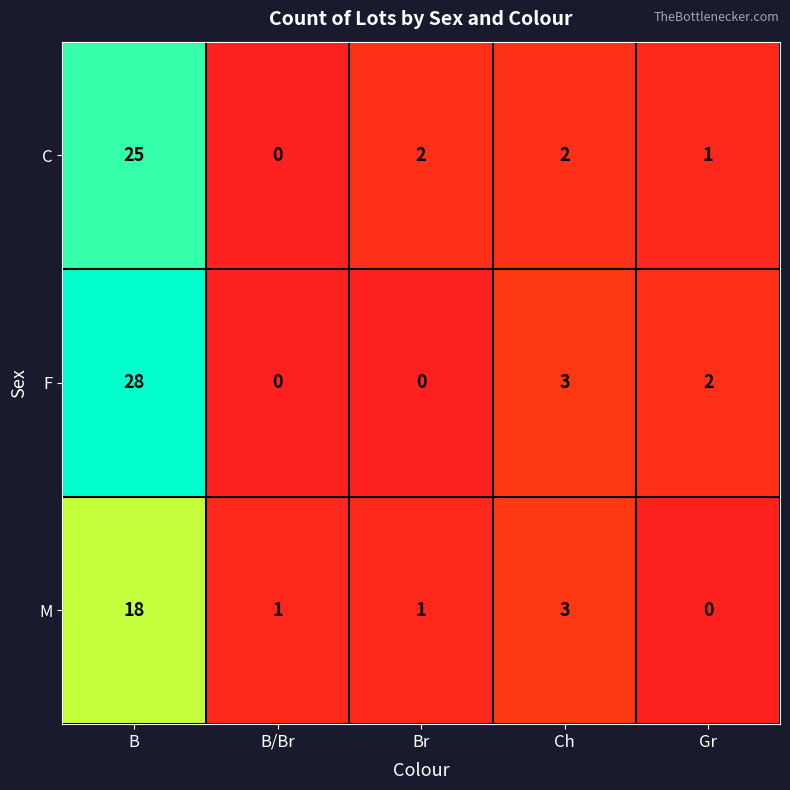

Which series changed the most between Br and Gr?

F